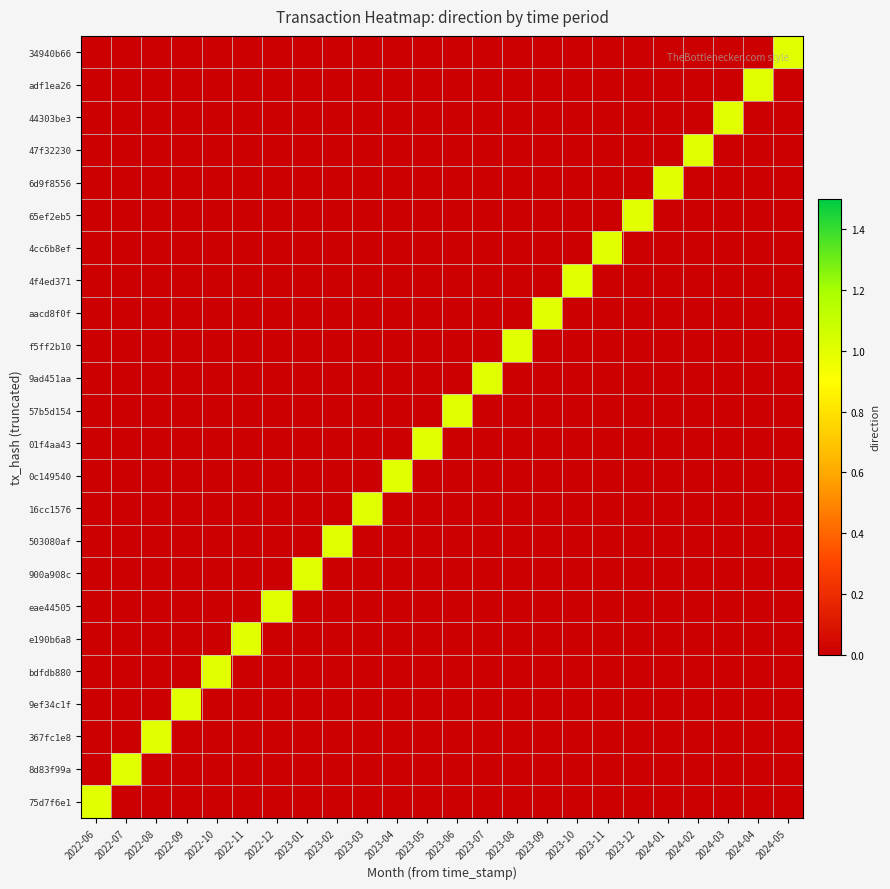

Which has a higher value, 2023-03 or 2022-09?

2023-03